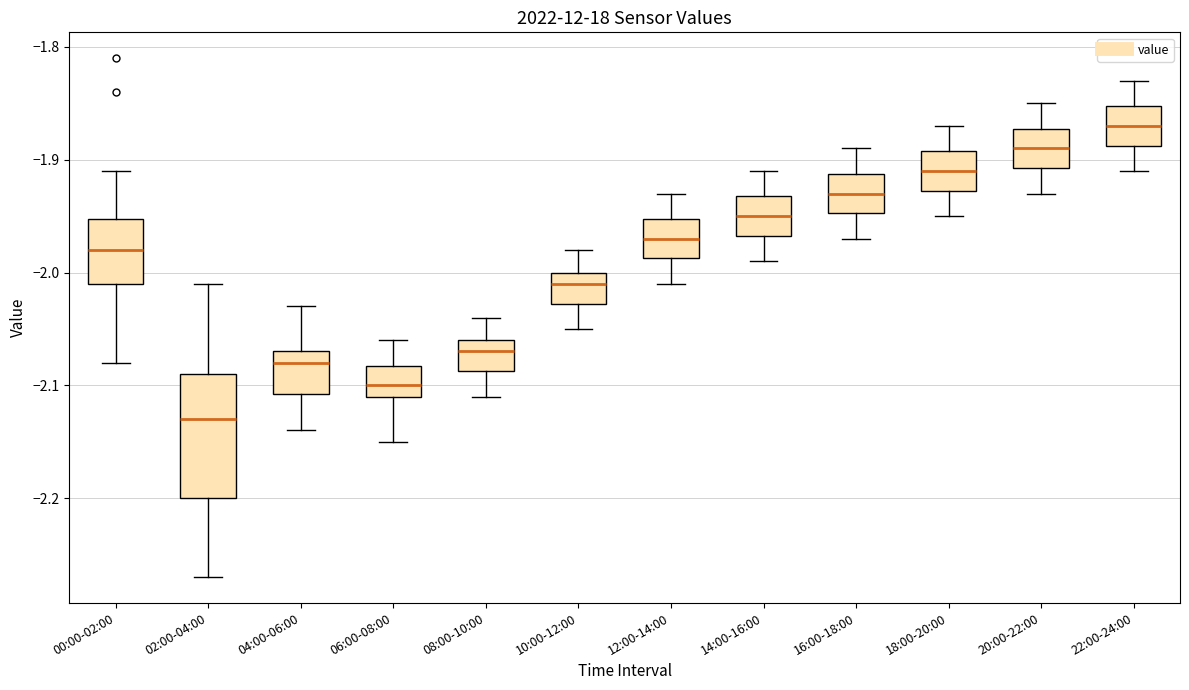

Reading left to right, read every box against the y-axis: the position of its median line, the range the box covers, and the ends of its whiskers. The values are not printed on the chart, so give them approximately, as read against the axis.

00:00-02:00: median -1.98, box -2.01 to -1.95, whiskers -2.08 to -1.91
02:00-04:00: median -2.13, box -2.20 to -2.09, whiskers -2.27 to -2.01
04:00-06:00: median -2.08, box -2.11 to -2.07, whiskers -2.14 to -2.03
06:00-08:00: median -2.10, box -2.11 to -2.08, whiskers -2.15 to -2.06
08:00-10:00: median -2.07, box -2.09 to -2.06, whiskers -2.11 to -2.04
10:00-12:00: median -2.01, box -2.03 to -2.00, whiskers -2.05 to -1.98
12:00-14:00: median -1.97, box -1.99 to -1.95, whiskers -2.01 to -1.93
14:00-16:00: median -1.95, box -1.97 to -1.93, whiskers -1.99 to -1.91
16:00-18:00: median -1.93, box -1.95 to -1.91, whiskers -1.97 to -1.89
18:00-20:00: median -1.91, box -1.93 to -1.89, whiskers -1.95 to -1.87
20:00-22:00: median -1.89, box -1.91 to -1.87, whiskers -1.93 to -1.85
22:00-24:00: median -1.87, box -1.89 to -1.85, whiskers -1.91 to -1.83